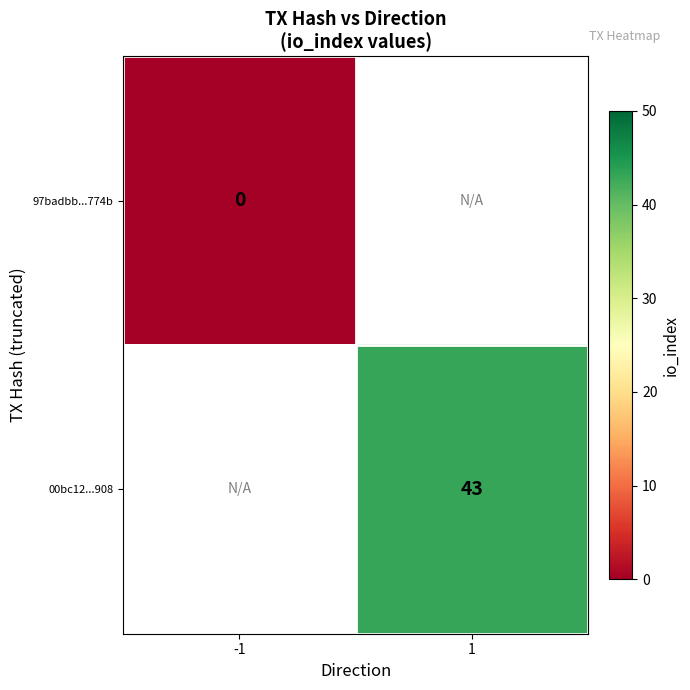

The value of 00bc12...908 at 1 is 43. True or false?

True